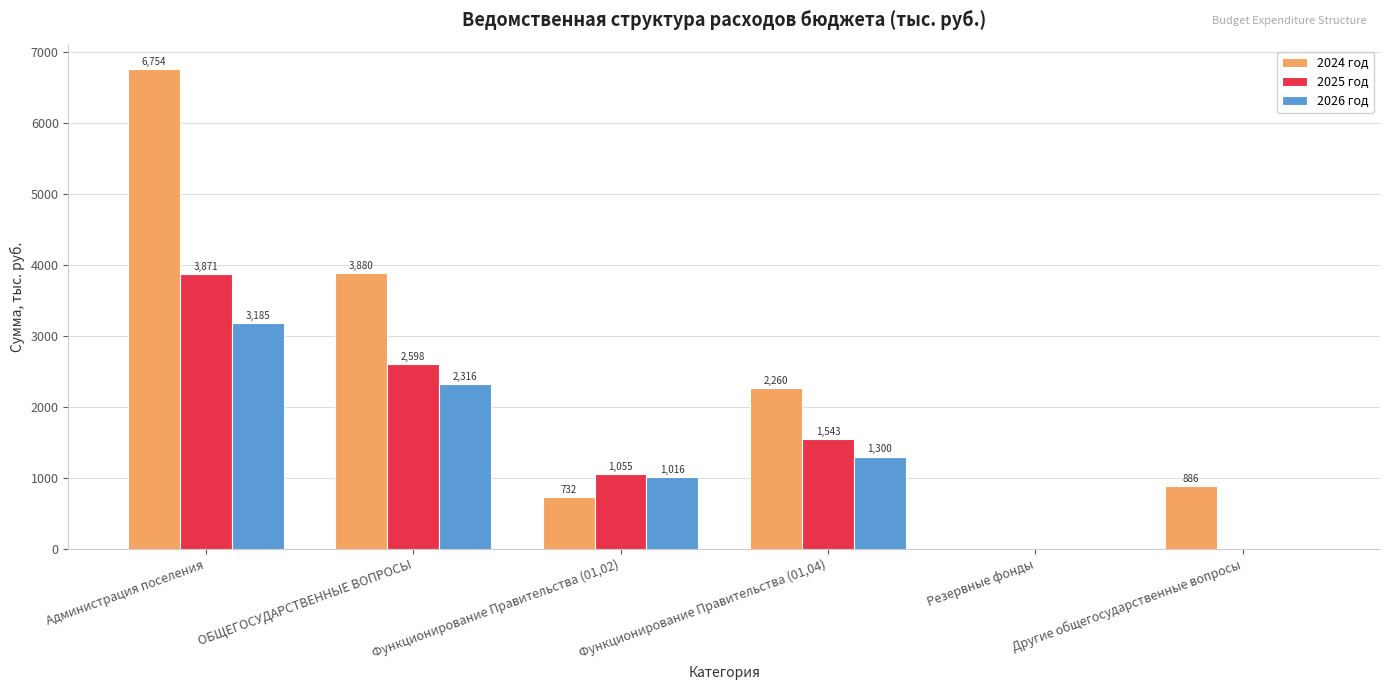

How many distinct data groups are displayed?

3